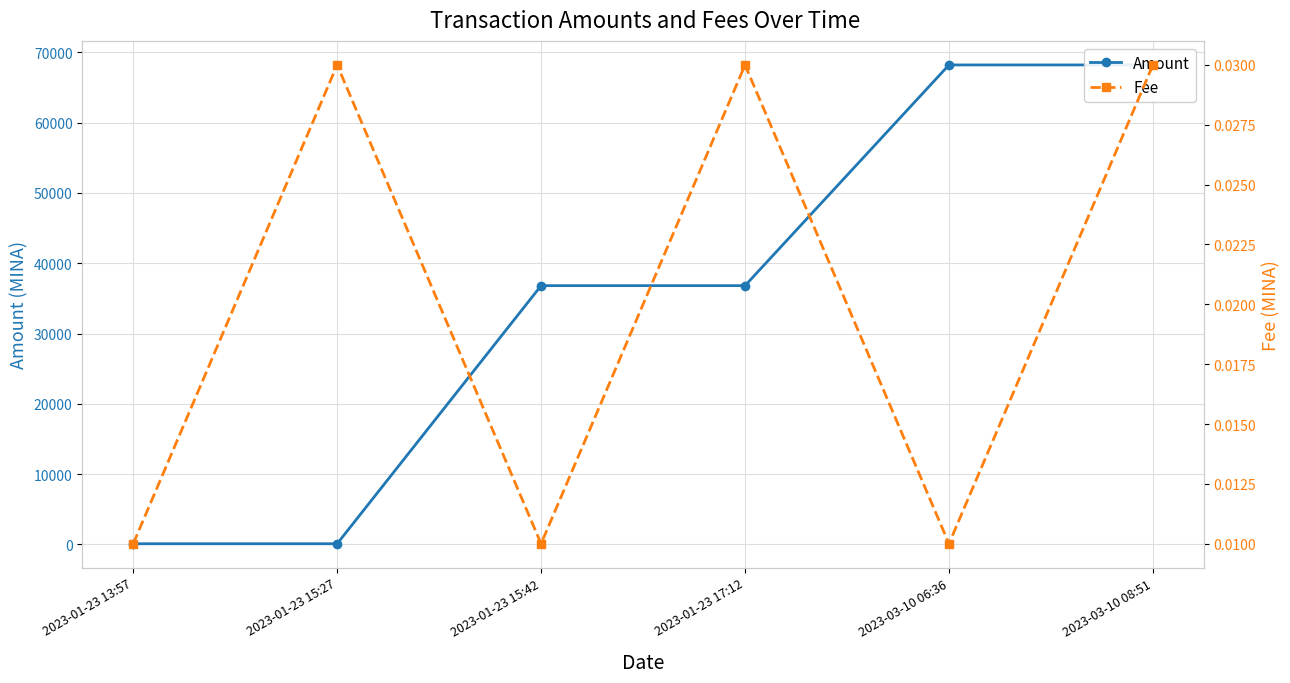

Is it true that Fee equals 0.0 at 2023-01-23 15:42?

False